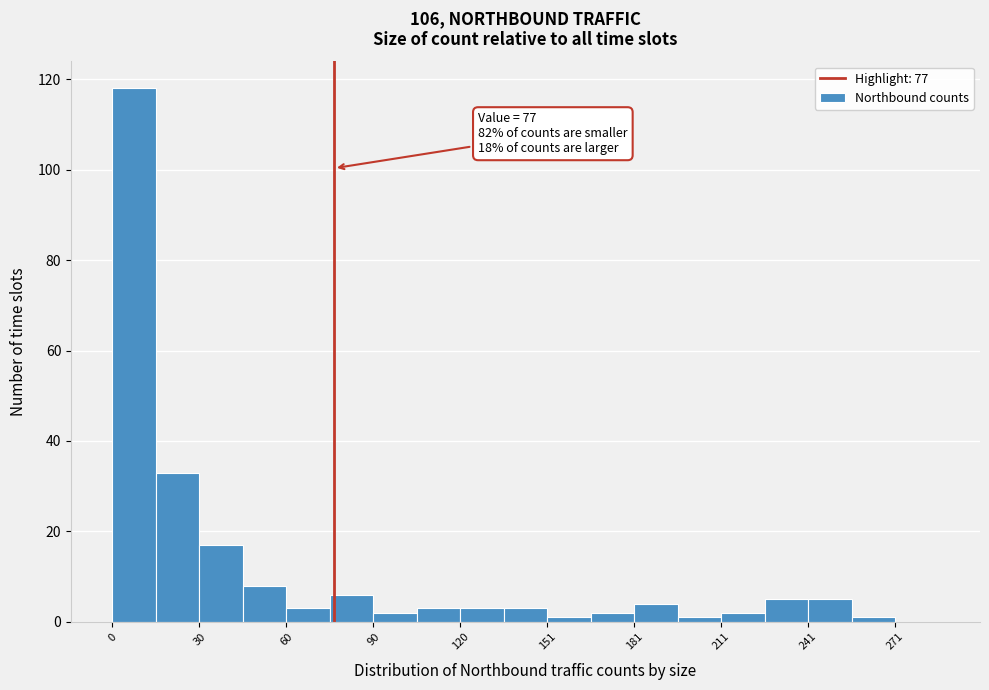

Read against the x-axis, roughly where is the centre of the tallest bar?

10